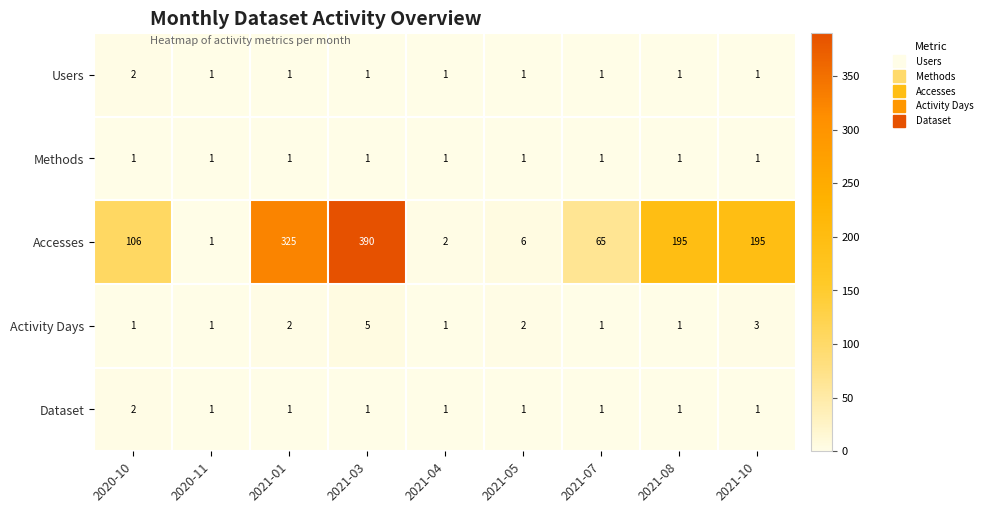

Which label corresponds to the largest value in the chart?

2021-03